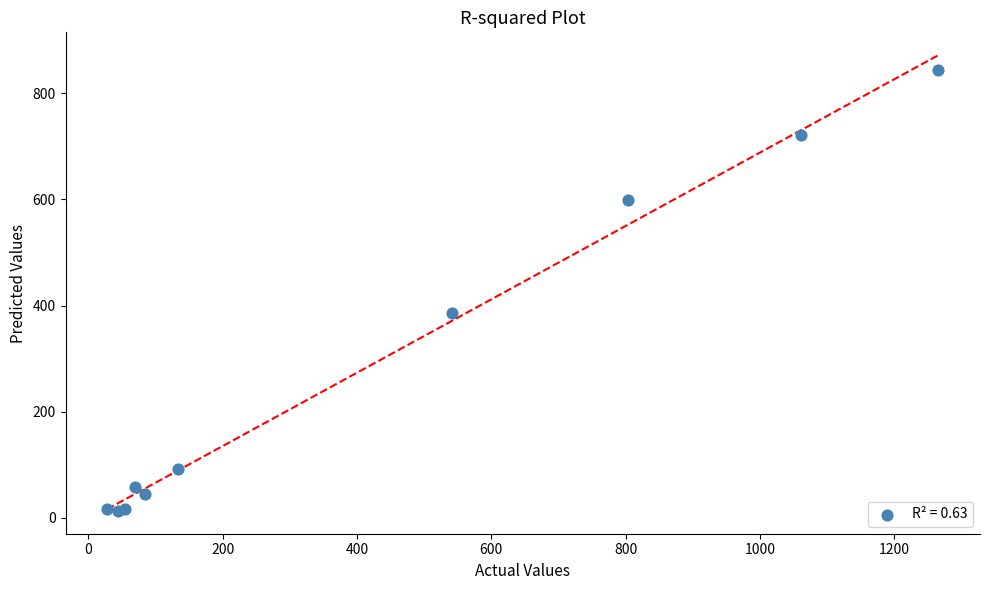

What Y value in the scatter plot is closest to 428?

386